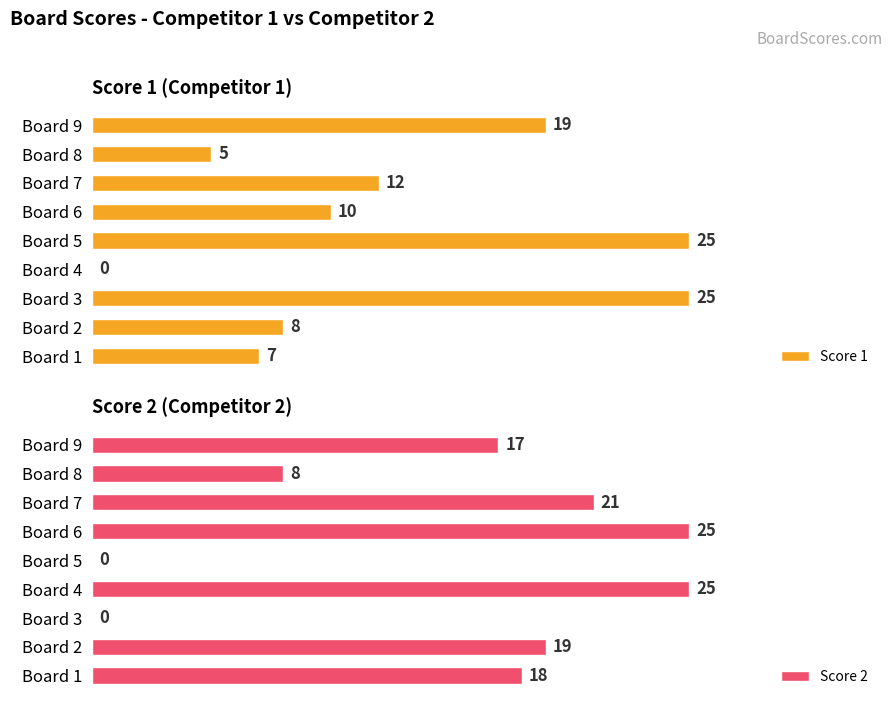

Reading left to right, extract all data points from this chart.

Score 1: 7	8	25	0	25	10	12	5	19
Score 2: 18	19	0	25	0	25	21	8	17